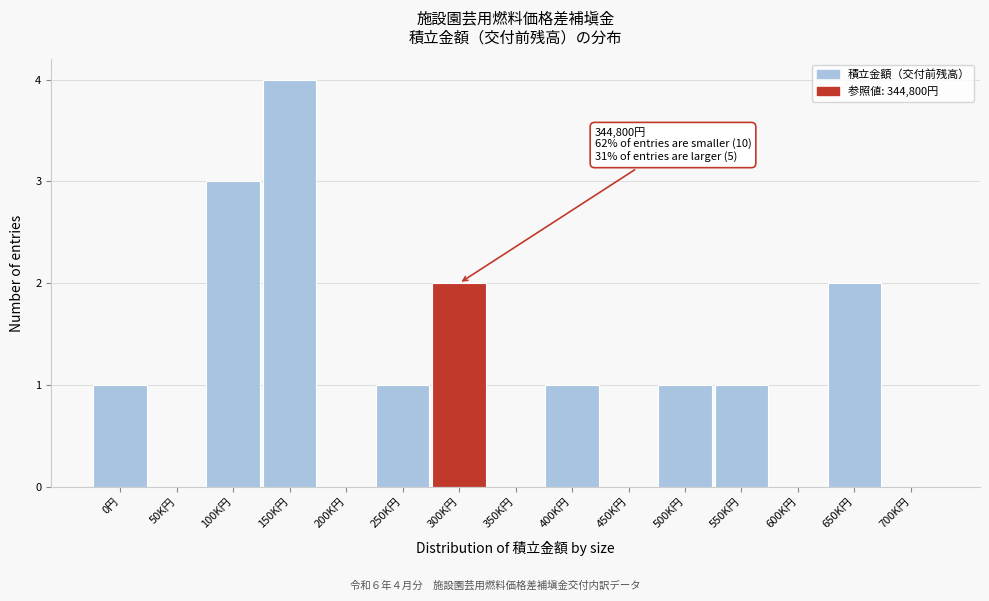

Reading right to left, transcribe all the data shown in this chart.

700K円=0	650K円=2	600K円=0	550K円=1	500K円=1	450K円=0	400K円=1	350K円=0	300K円=2	250K円=1	200K円=0	150K円=4	100K円=3	50K円=0	0円=1